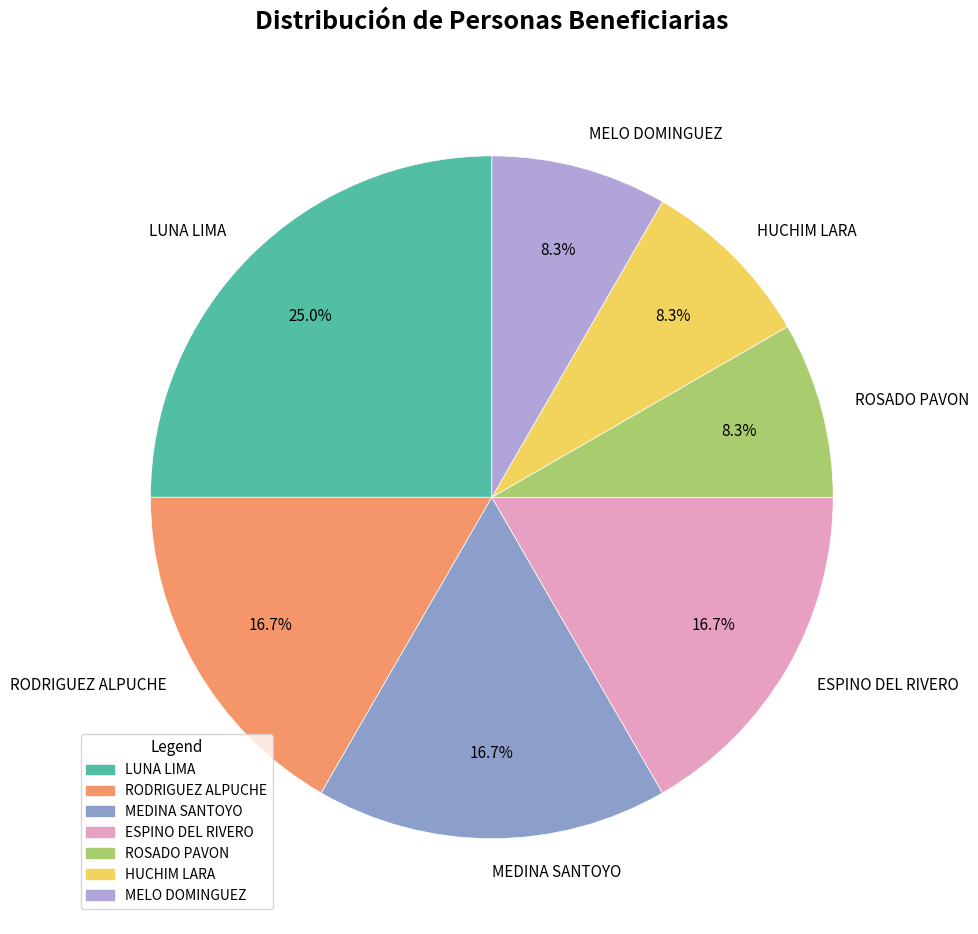

The RODRIGUEZ ALPUCHE slice represents 17% of the pie. True or false?

True